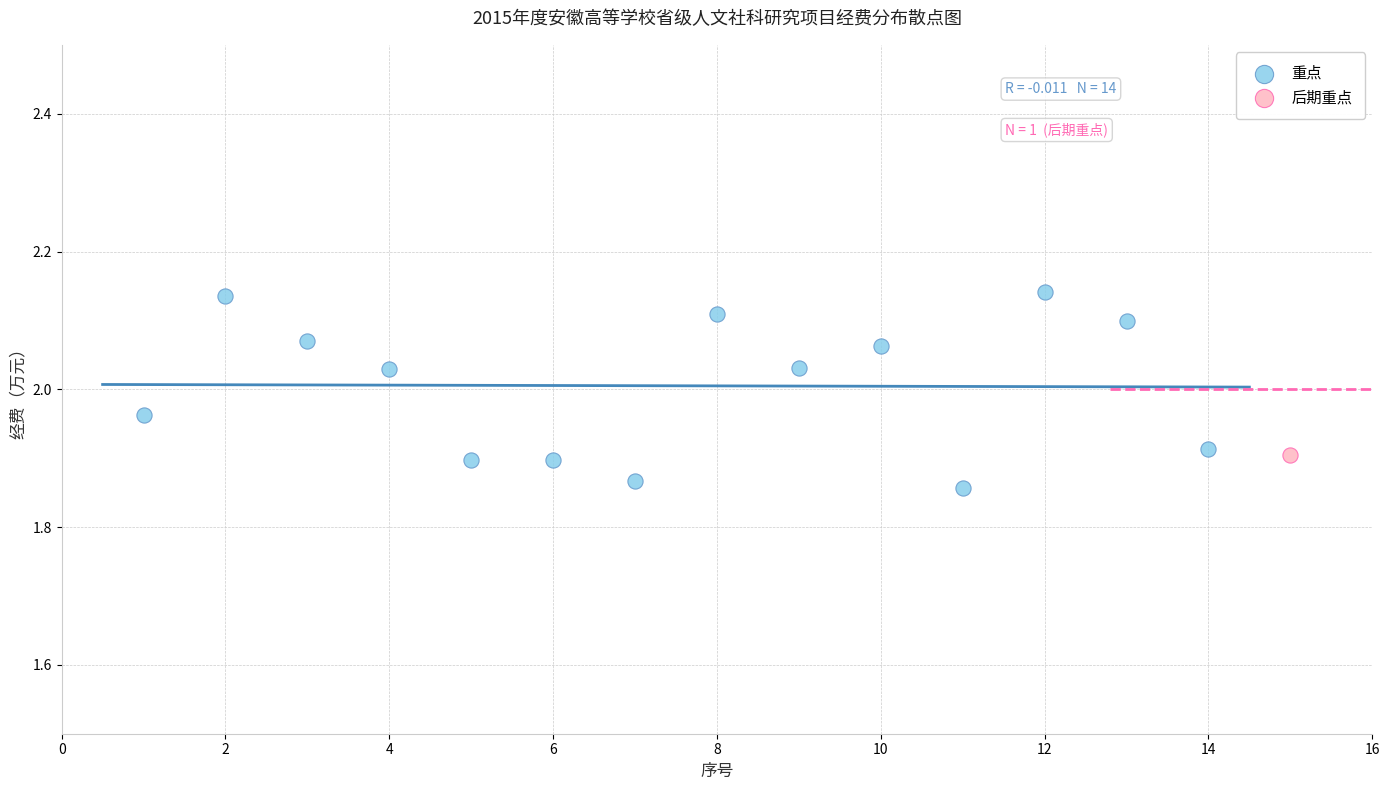

What are all the series names shown in the legend?

重点, 后期重点